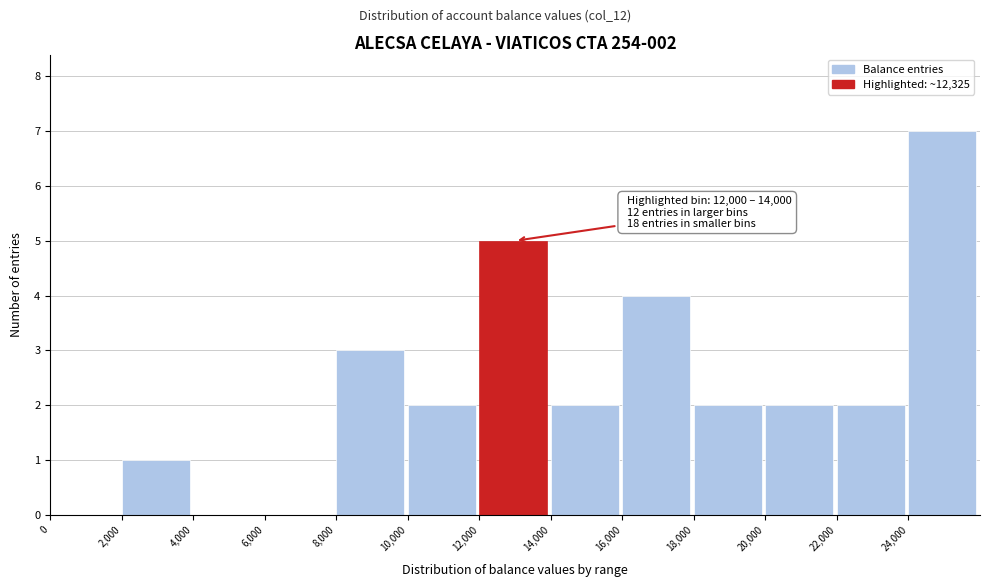

Over which range of the x-axis is the bar tallest?

24000 to 26000